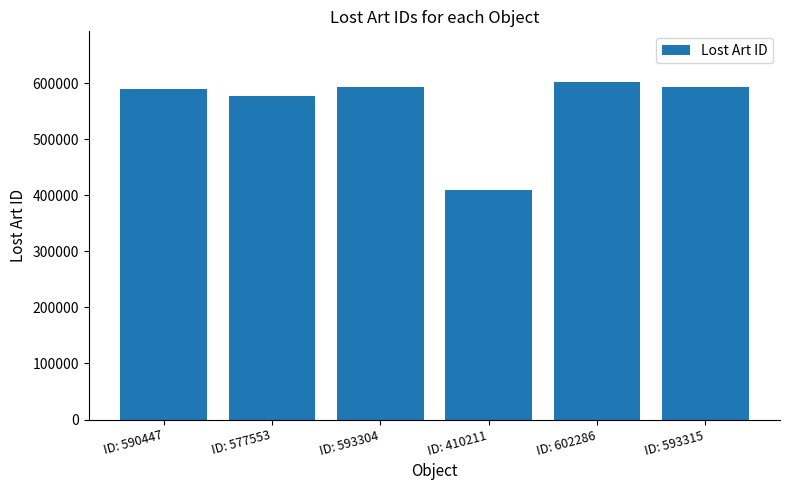

What position from the right is ID: 593315?

1